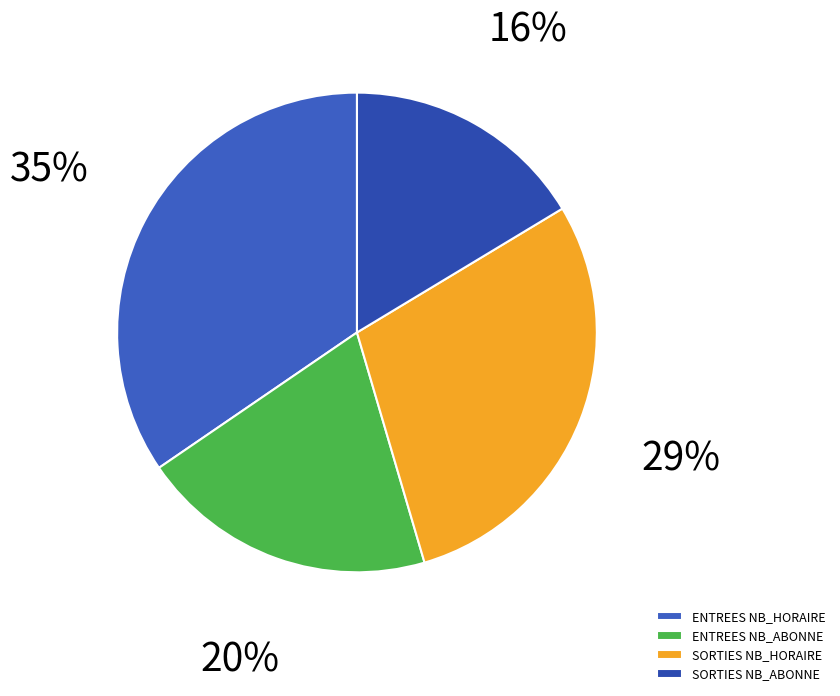

True or false: SORTIES NB_HORAIRE accounts for 29% of the total.

True